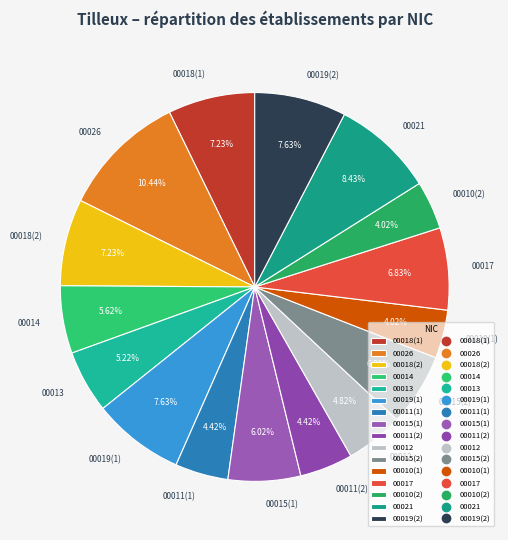

To the nearest percent, what is the average slice percentage?

6%